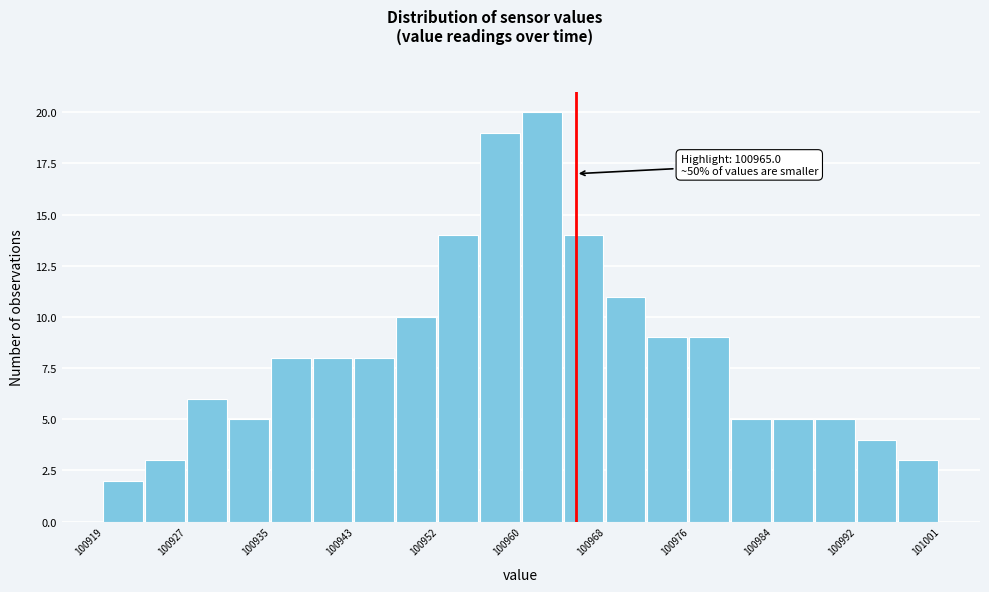

Which range on the x-axis has the tallest bar?

100960 to 100964